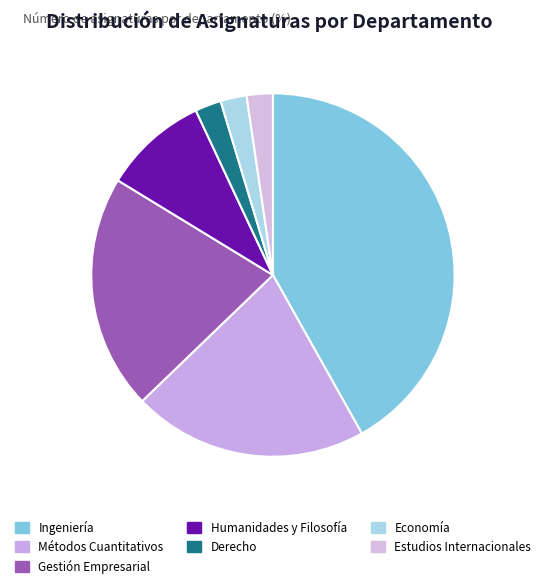

Is there any slice that represents more than half of the pie?

No